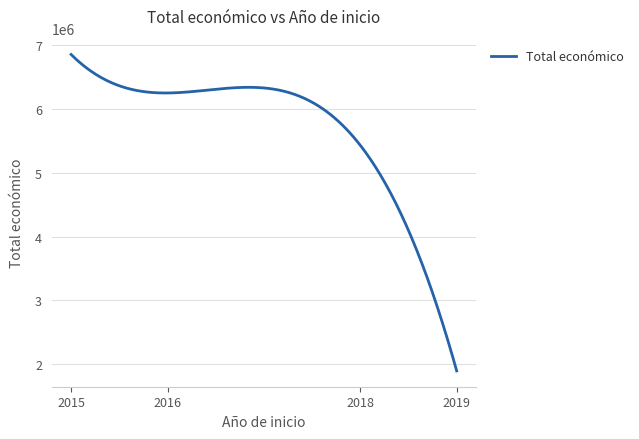

What is the difference between the maximum and minimum values?

4954144.0